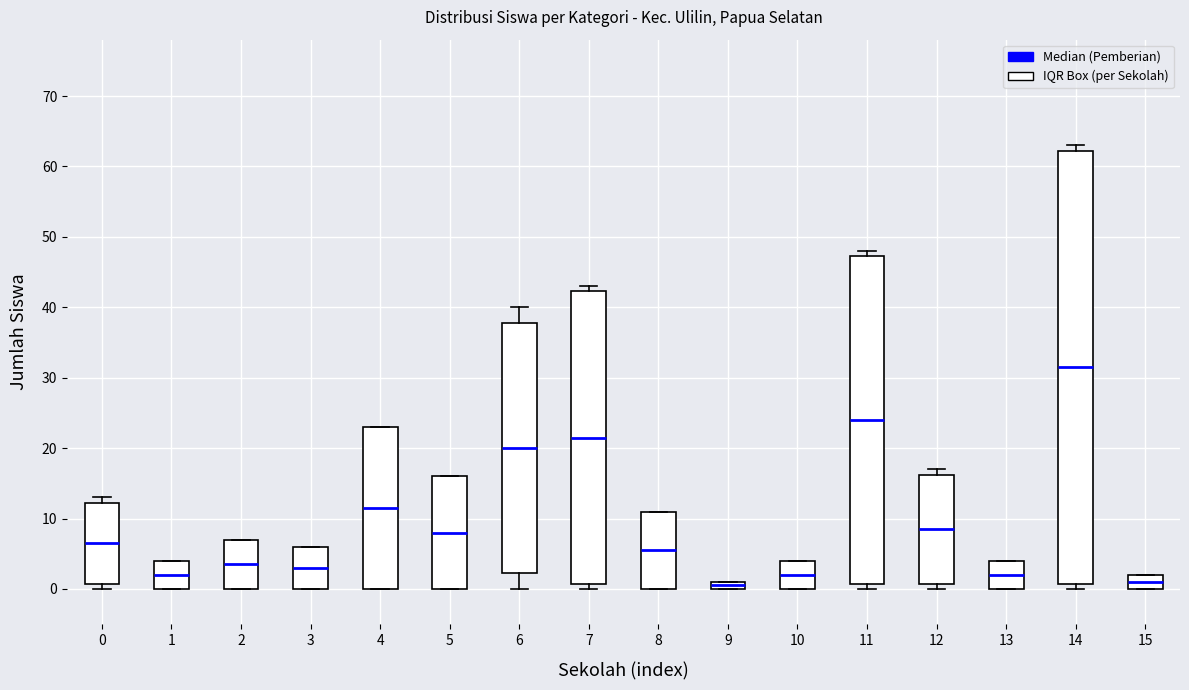

Where is the lower edge of the box at x = 2 on the y-axis? The values are not printed on the chart, so give them approximately, as read against the axis.

0